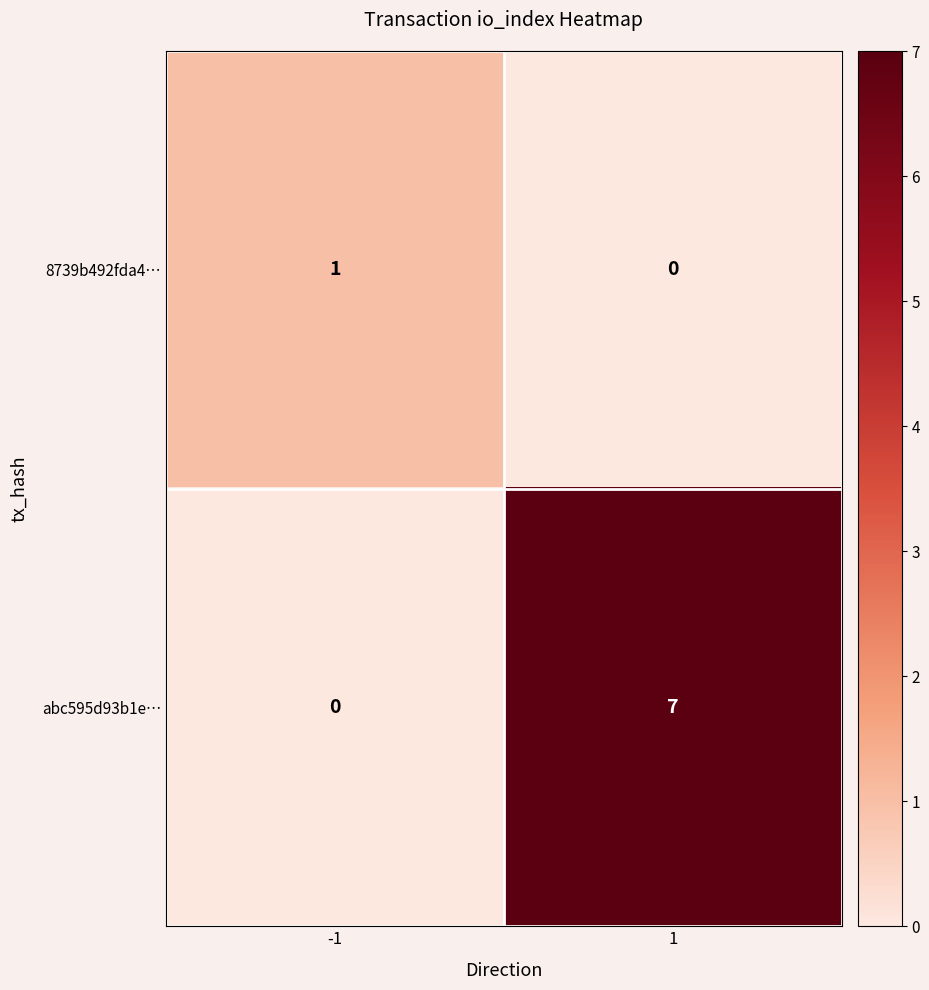

Reading right to left, extract all data points from this chart.

8739b492fda4…: 0	1
abc595d93b1e…: 7	0